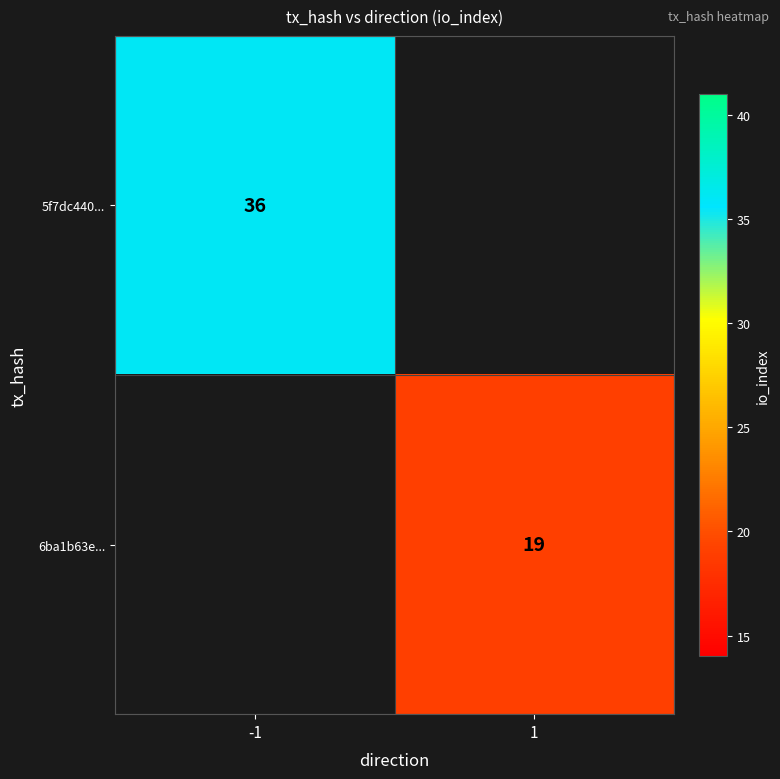

At which category does the chart reach its peak across all series?

-1